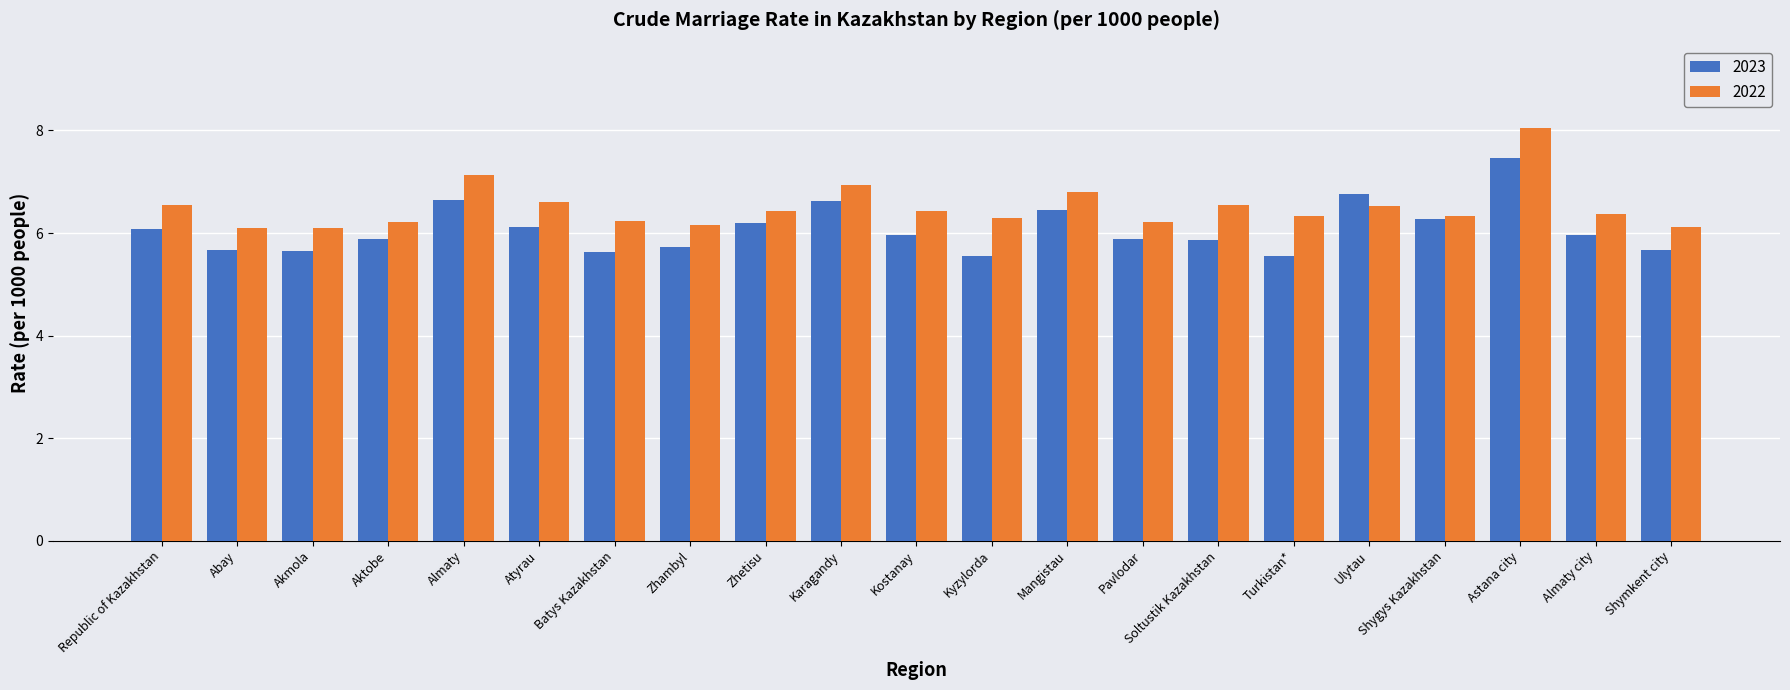

What is the maximum value for 2022?

8.1